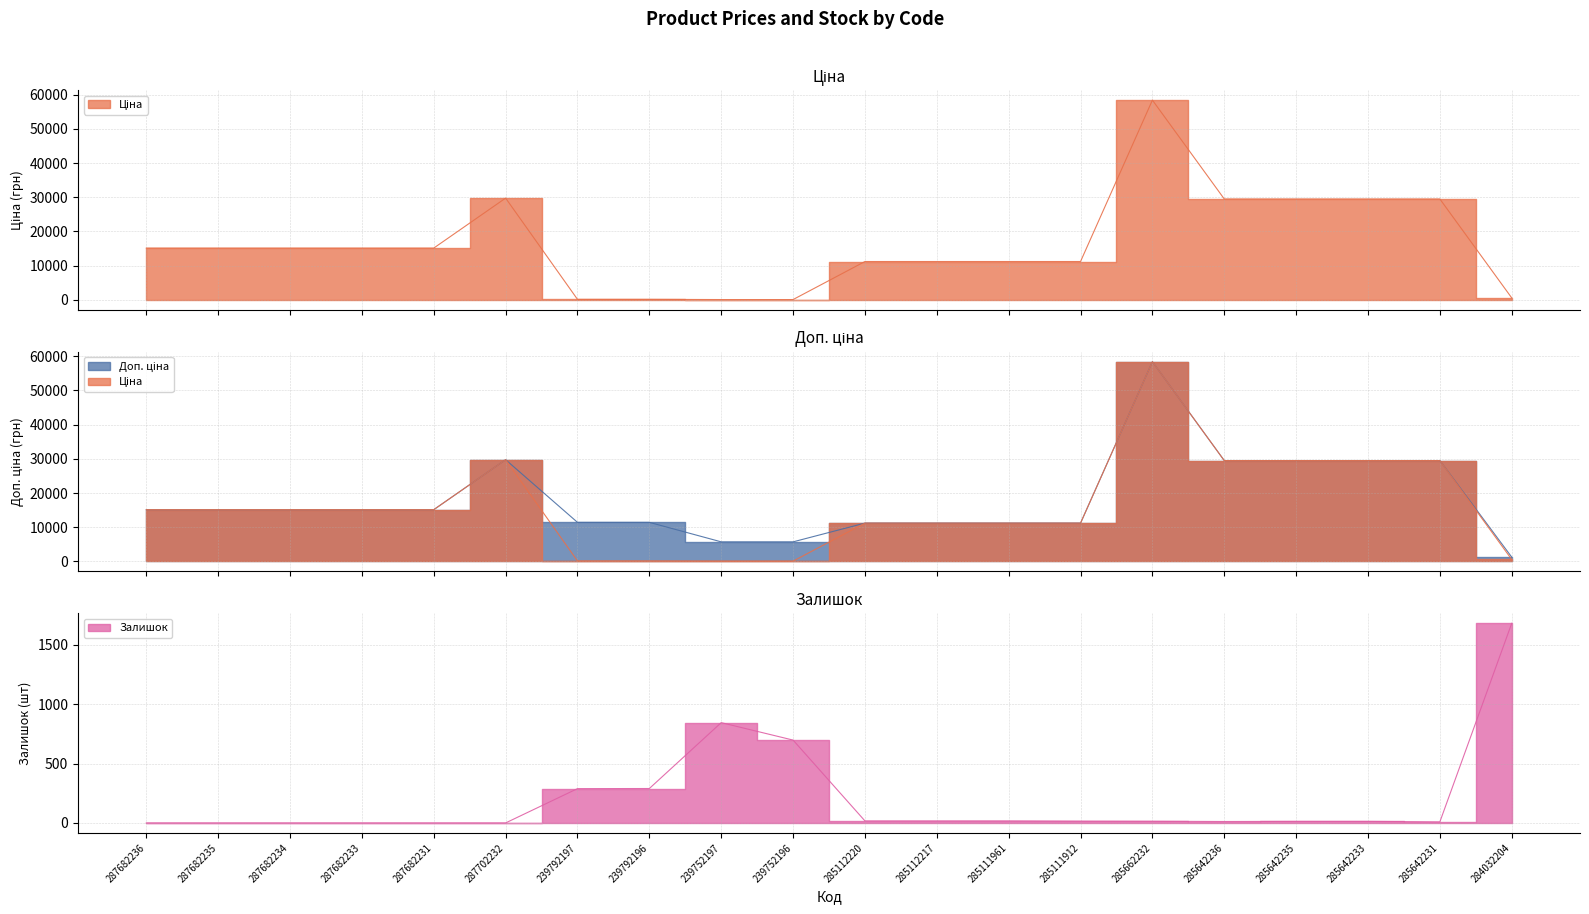

What is the difference between the Ціна values at 285642236 and 285112220?

18303.3